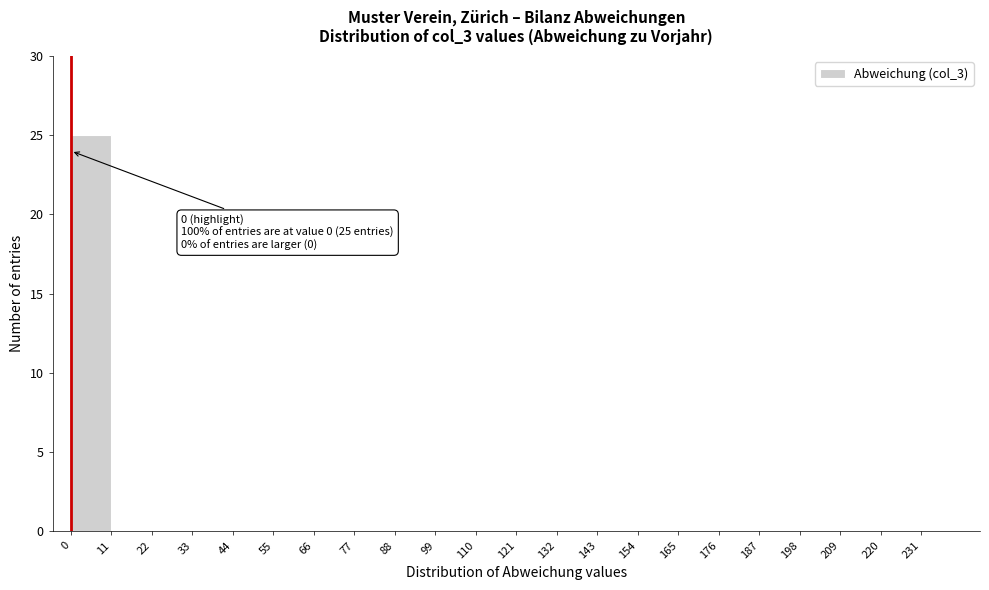

Which range on the x-axis has the tallest bar?

0 to 11